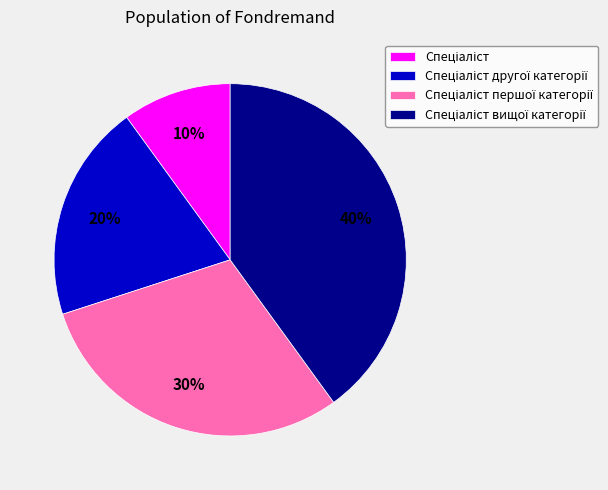

To the nearest percent, what is the difference between the largest and smallest slice percentages?

30%